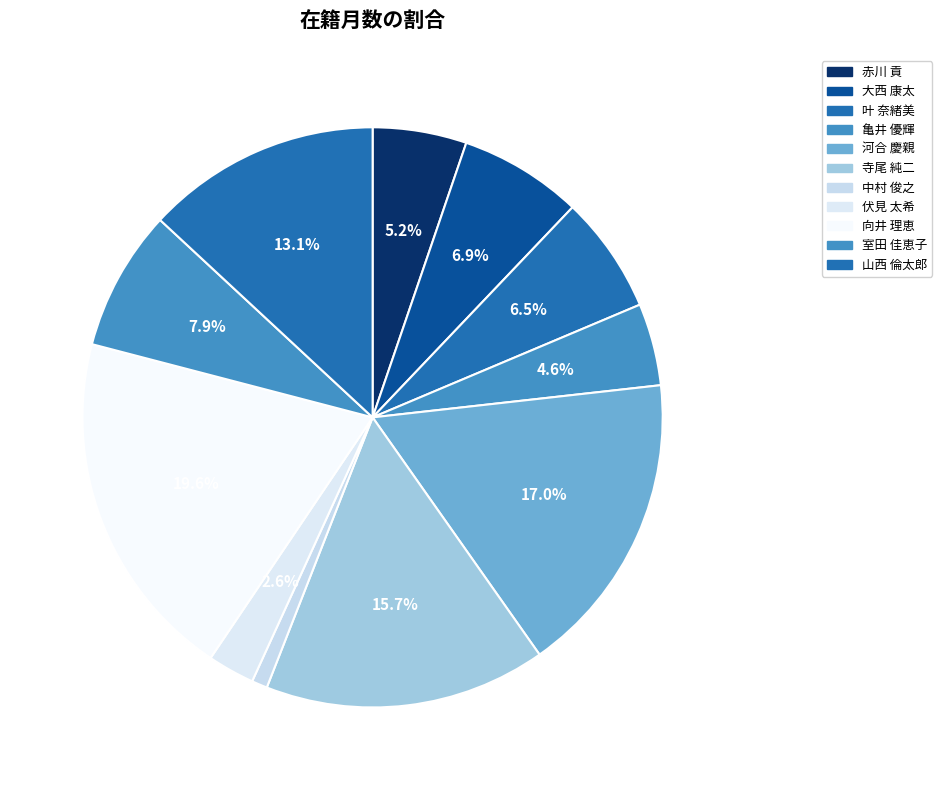

What portion of the pie excludes 伏見 太希?

97.4%